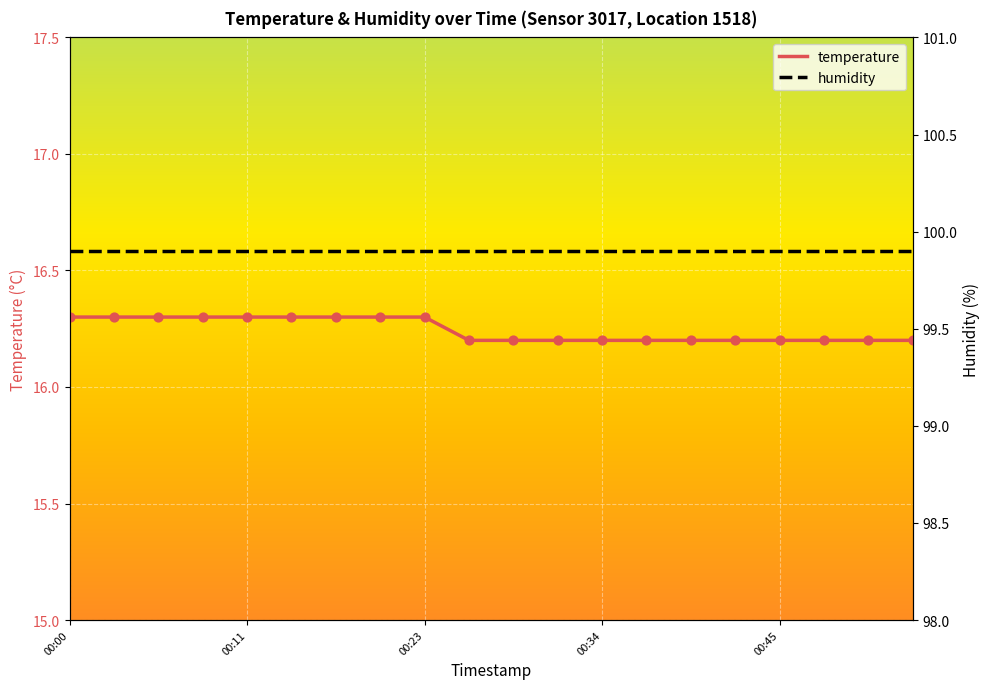

At how many categories does at least one series exceed 57?

20